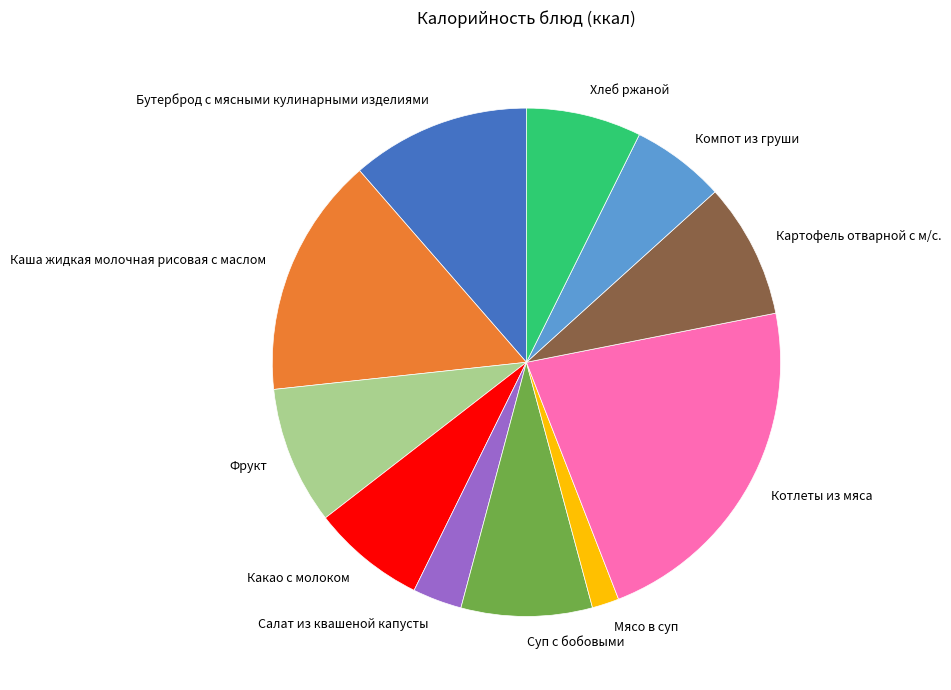

Is it true that Суп с бобовыми is 8% of the pie?

True